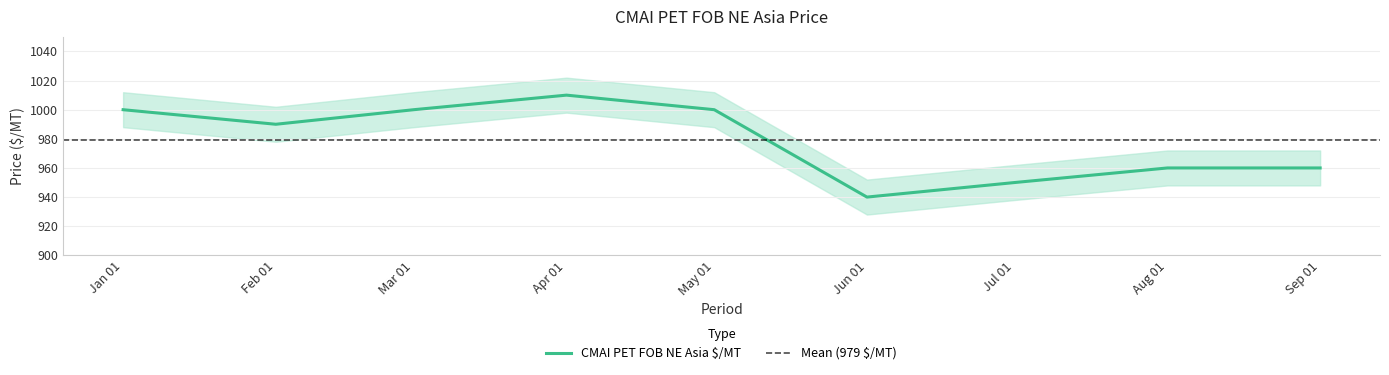

What is the average value?

979